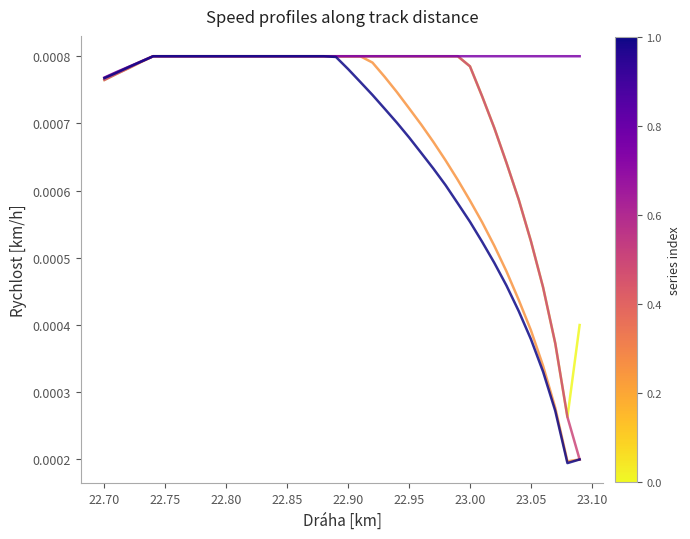

Is it true that Ex, R17 equals 0.0 at 11?

False